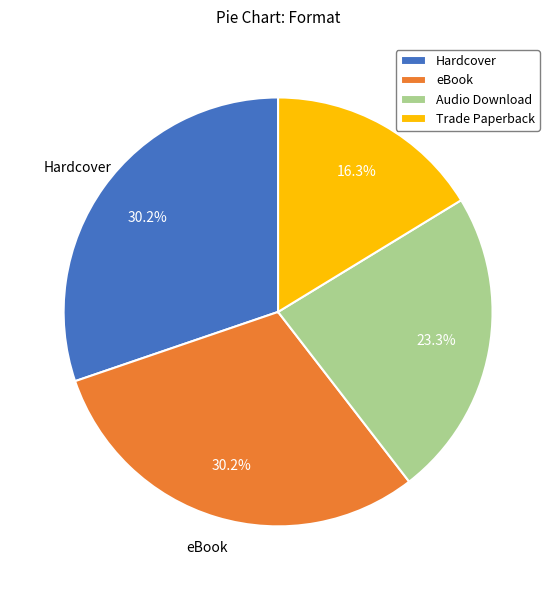

To the nearest percent, what percentage of the pie is Hardcover?

30%